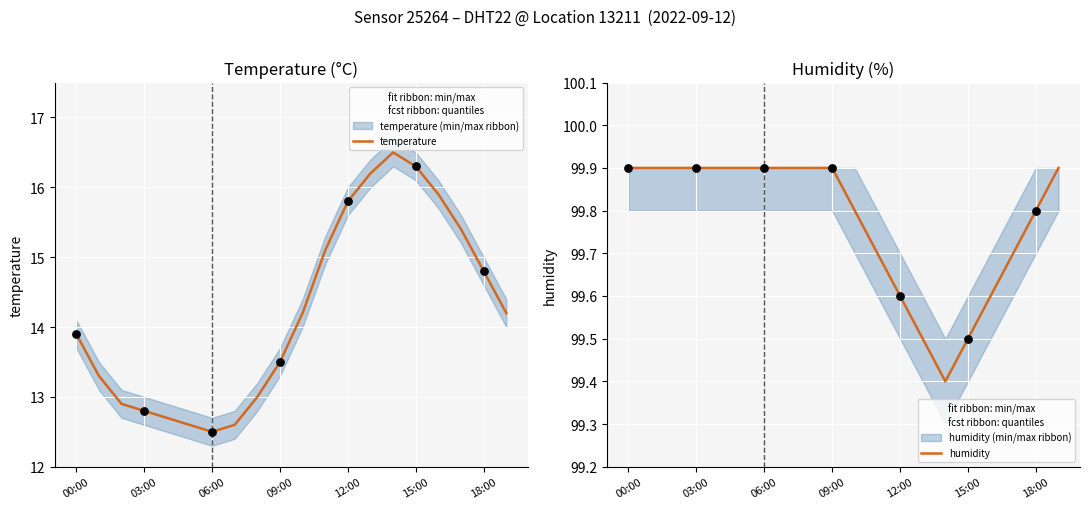

Which series reaches the maximum Y coordinate?

humidity